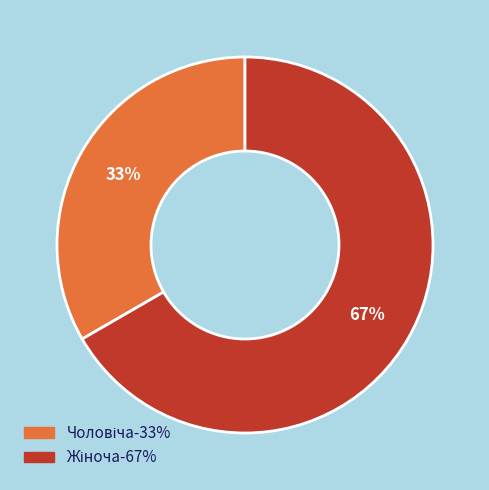

Does any single category account for the majority?

Yes